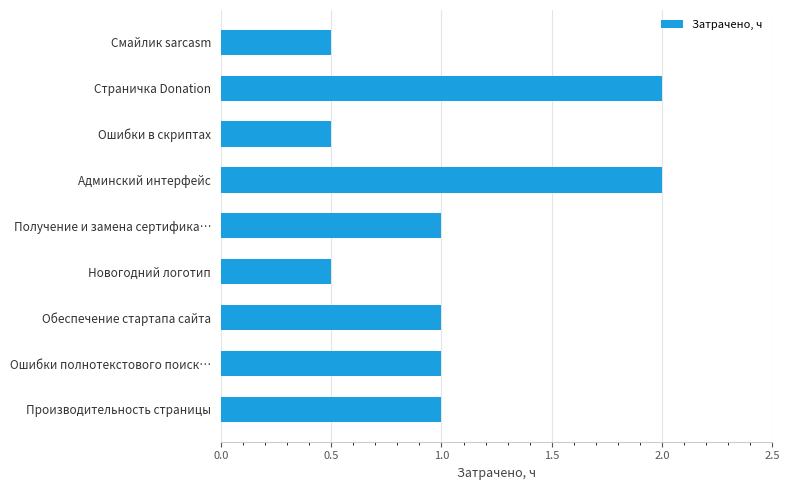

How many distinct data groups are displayed?

1